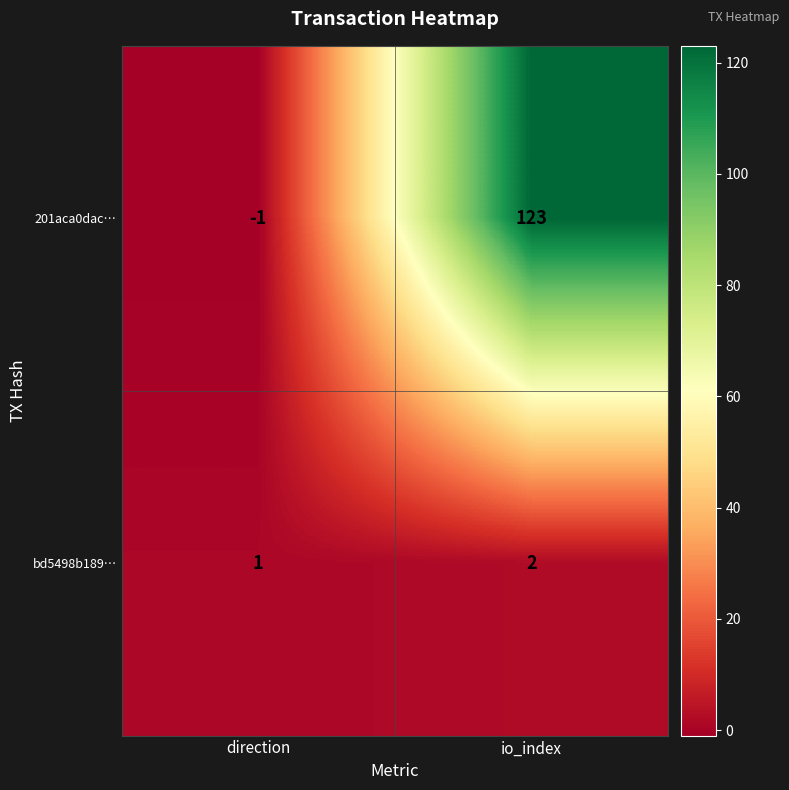

What is the sum of all 201aca0dac… values?

122